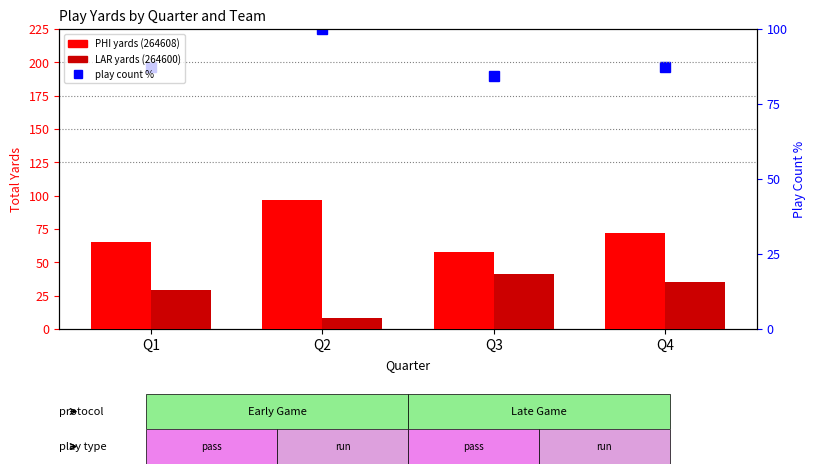

What is the sum of the PHI (264608) values at Q4 and Q1?

137.0